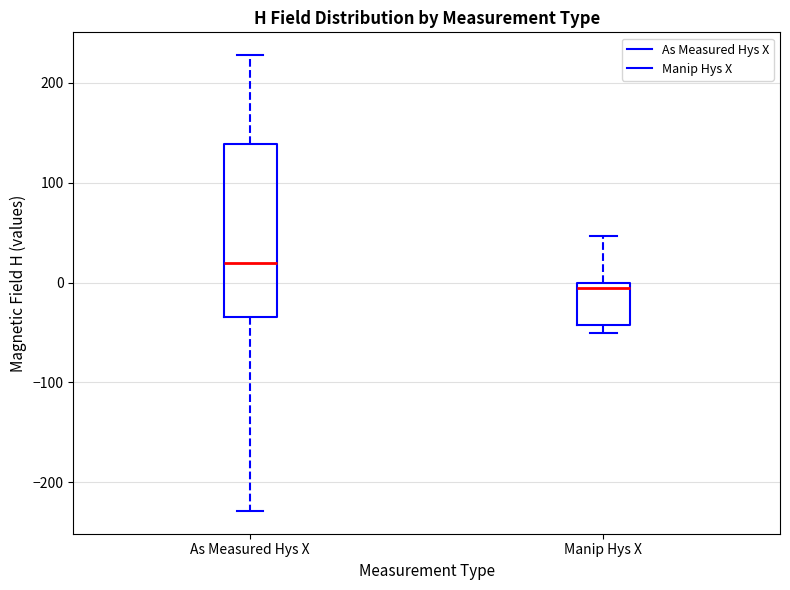

Reading left to right, read every box against the y-axis: the position of its median line, the range the box covers, and the ends of its whiskers. The values are not printed on the chart, so give them approximately, as read against the axis.

As Measured Hys X: median 20, box -30 to 140, whiskers -230 to 230
Manip Hys X: median -10, box -40 to 0, whiskers -50 to 50